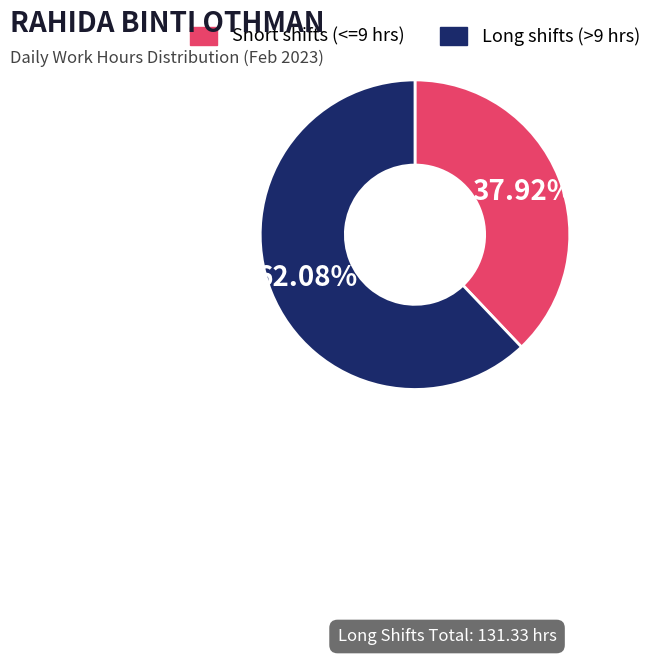

Approximately how many times larger is the value at Short shifts (<=9 hrs) compared to Long shifts (>9 hrs)?

0.6